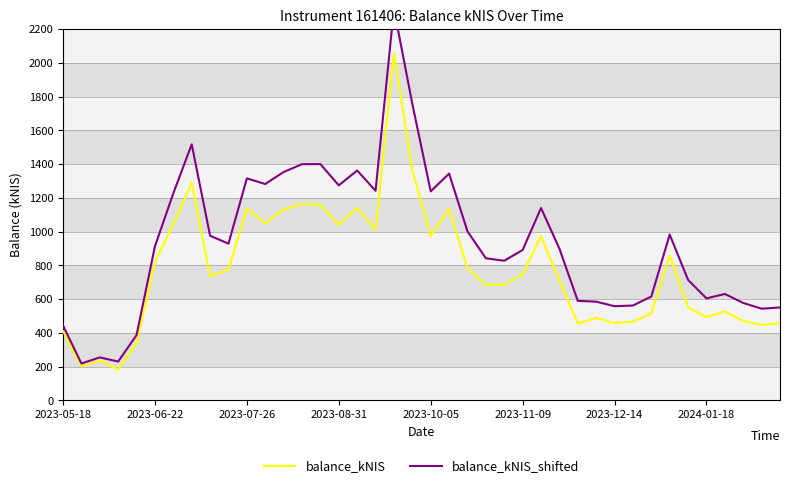

How many interior local peaks does the balance_kNIS_shifted series have?

10